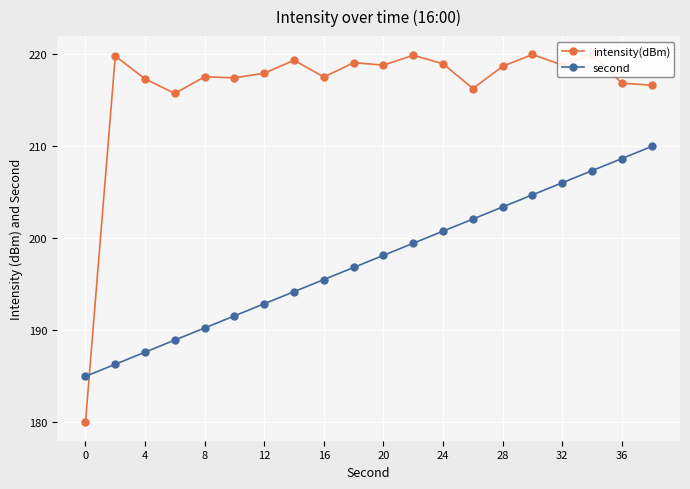

Which series has the largest range (max minus min)?

intensity(dBm)